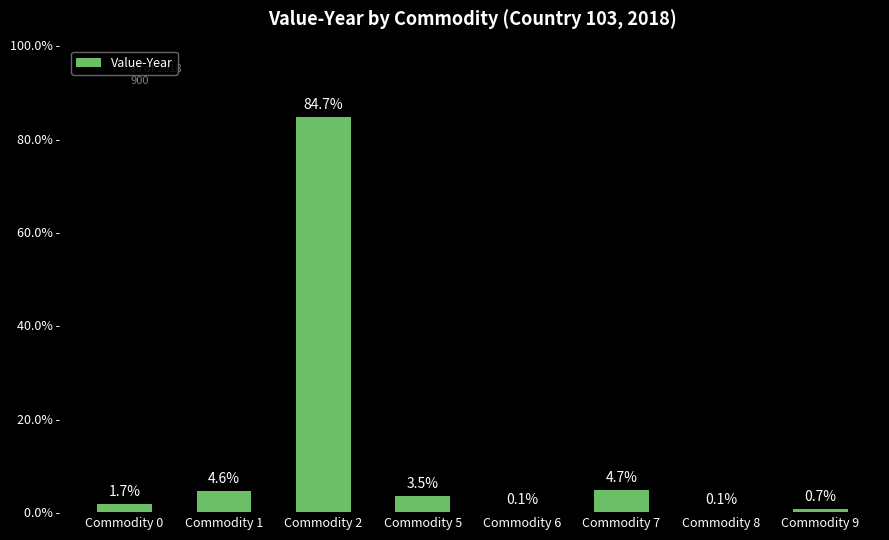

Are the bars horizontal?

No